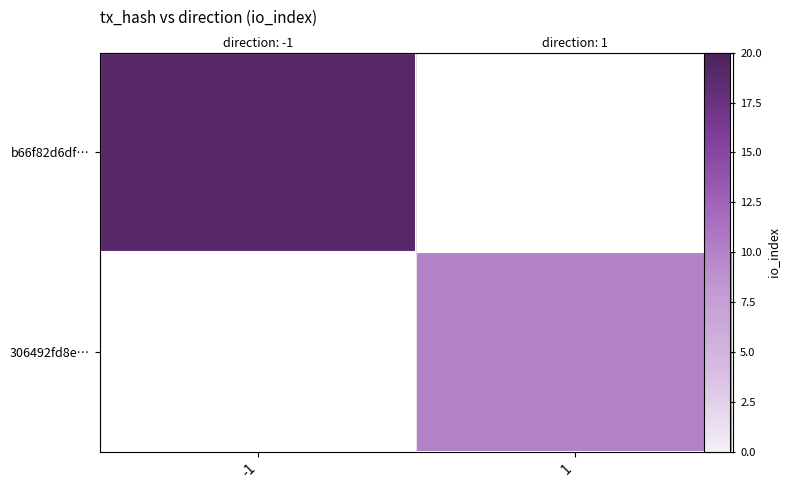

Where is b66f82d6df… nearest to the value 19?

-1